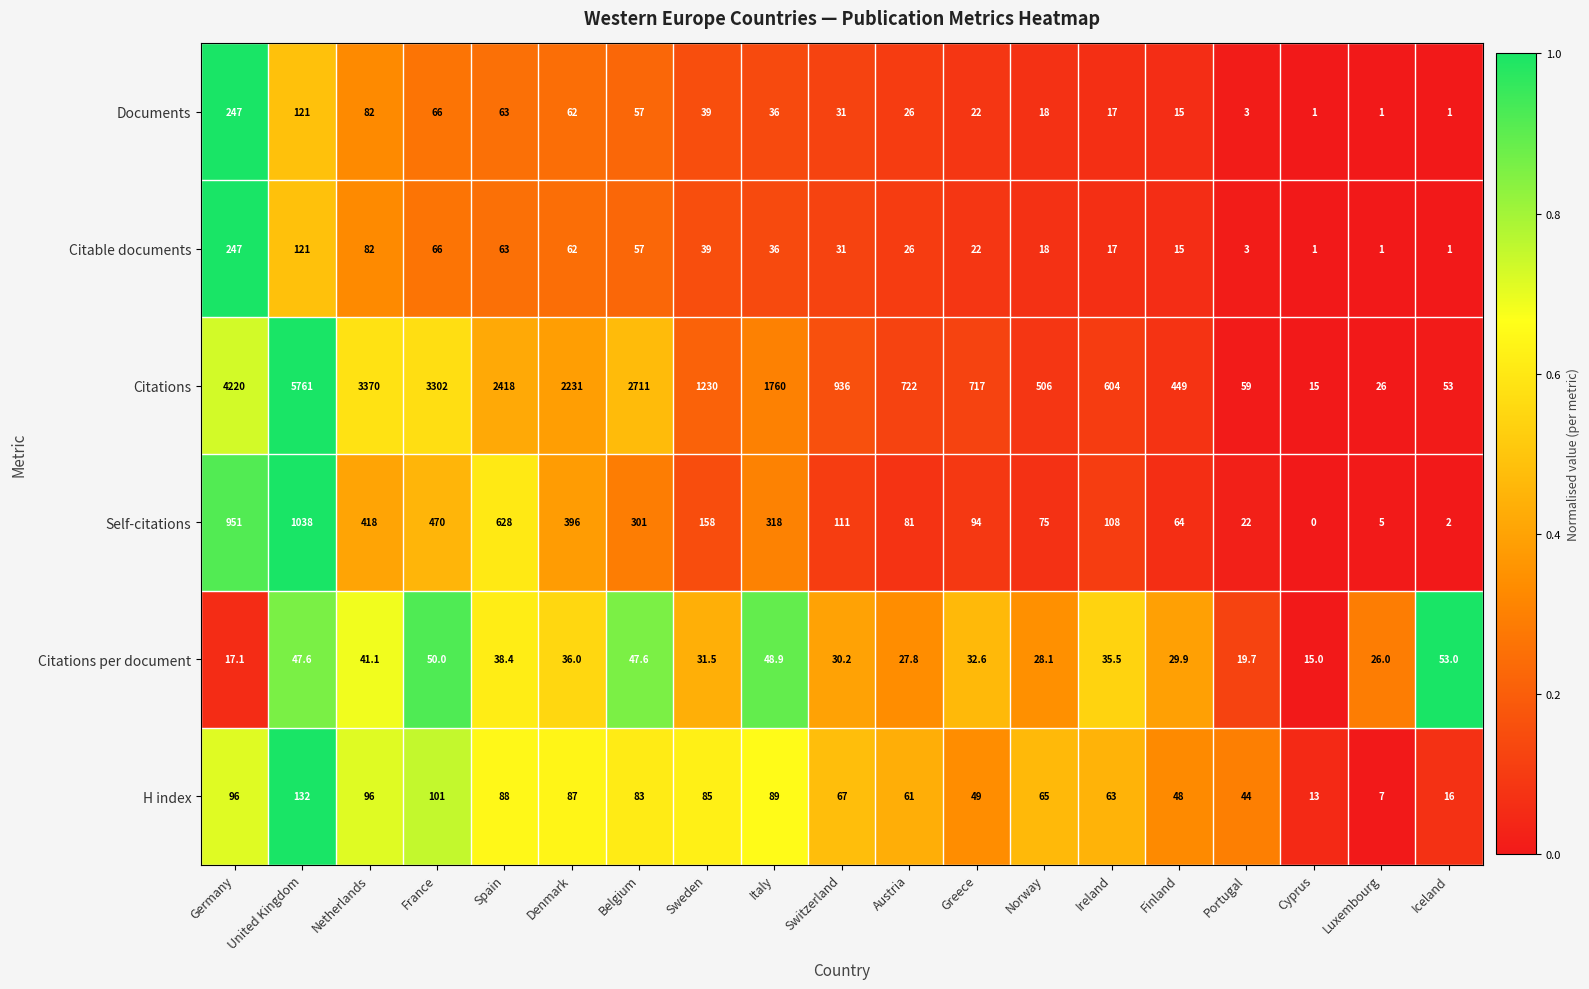

What is the sum of all Citable documents values?

908.0